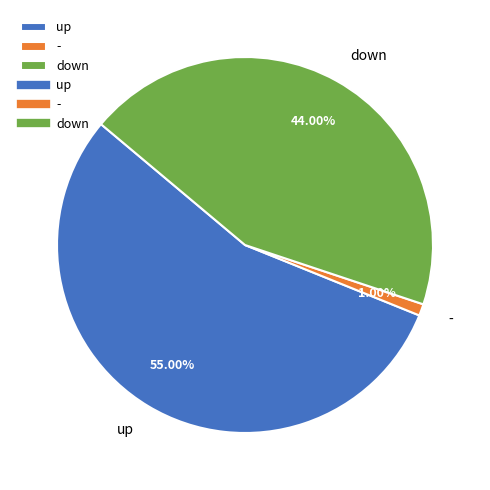

Do - and up together represent more than half of the pie?

Yes